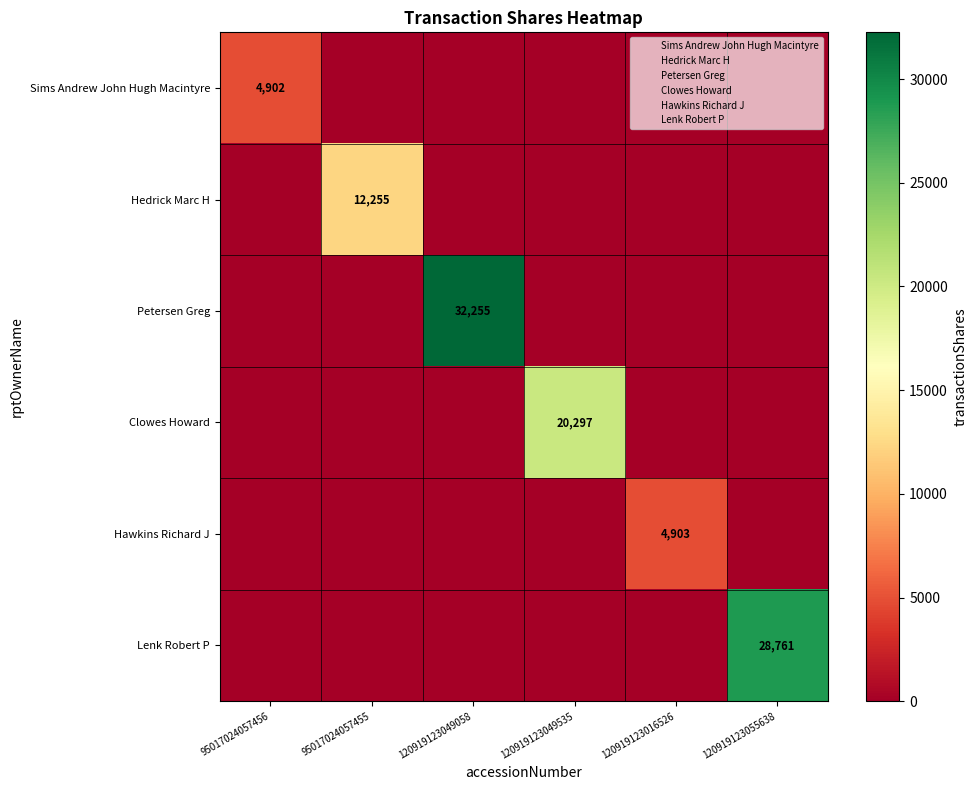

The value of Sims Andrew John Hugh Macintyre at 120919123049058 is 0. True or false?

True